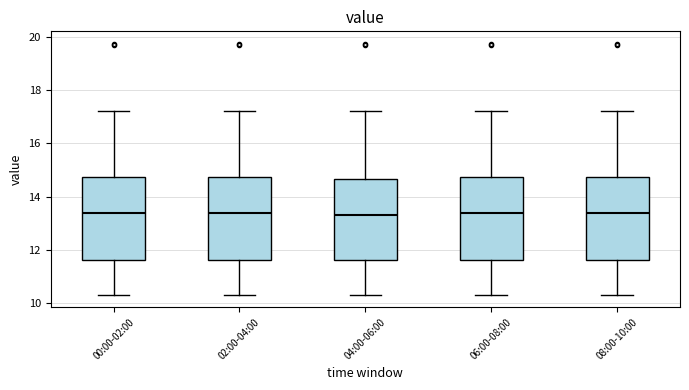

Reading left to right, read every box against the y-axis: the position of its median line, the range the box covers, and the ends of its whiskers. The values are not printed on the chart, so give them approximately, as read against the axis.

00:00-02:00: median 13.4, box 11.6 to 14.8, whiskers 10.4 to 17.2
02:00-04:00: median 13.4, box 11.6 to 14.8, whiskers 10.4 to 17.2
04:00-06:00: median 13.4, box 11.6 to 14.6, whiskers 10.4 to 17.2
06:00-08:00: median 13.4, box 11.6 to 14.8, whiskers 10.4 to 17.2
08:00-10:00: median 13.4, box 11.6 to 14.8, whiskers 10.4 to 17.2